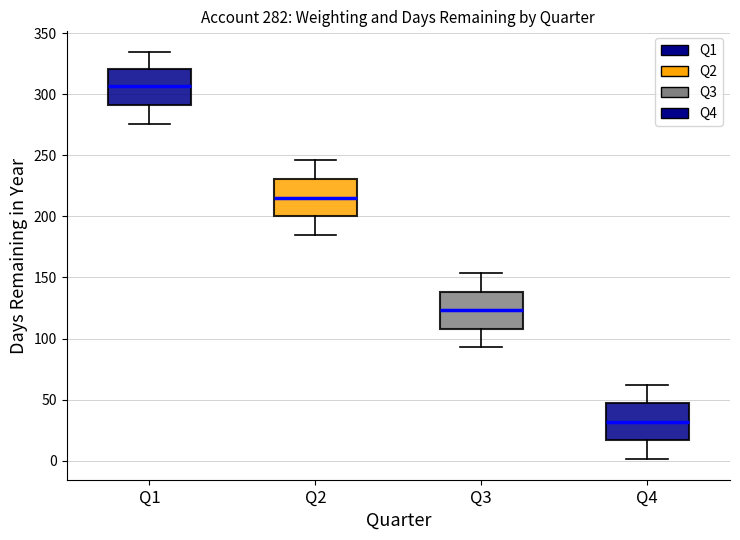

Which box has the lowest median line?

Q4